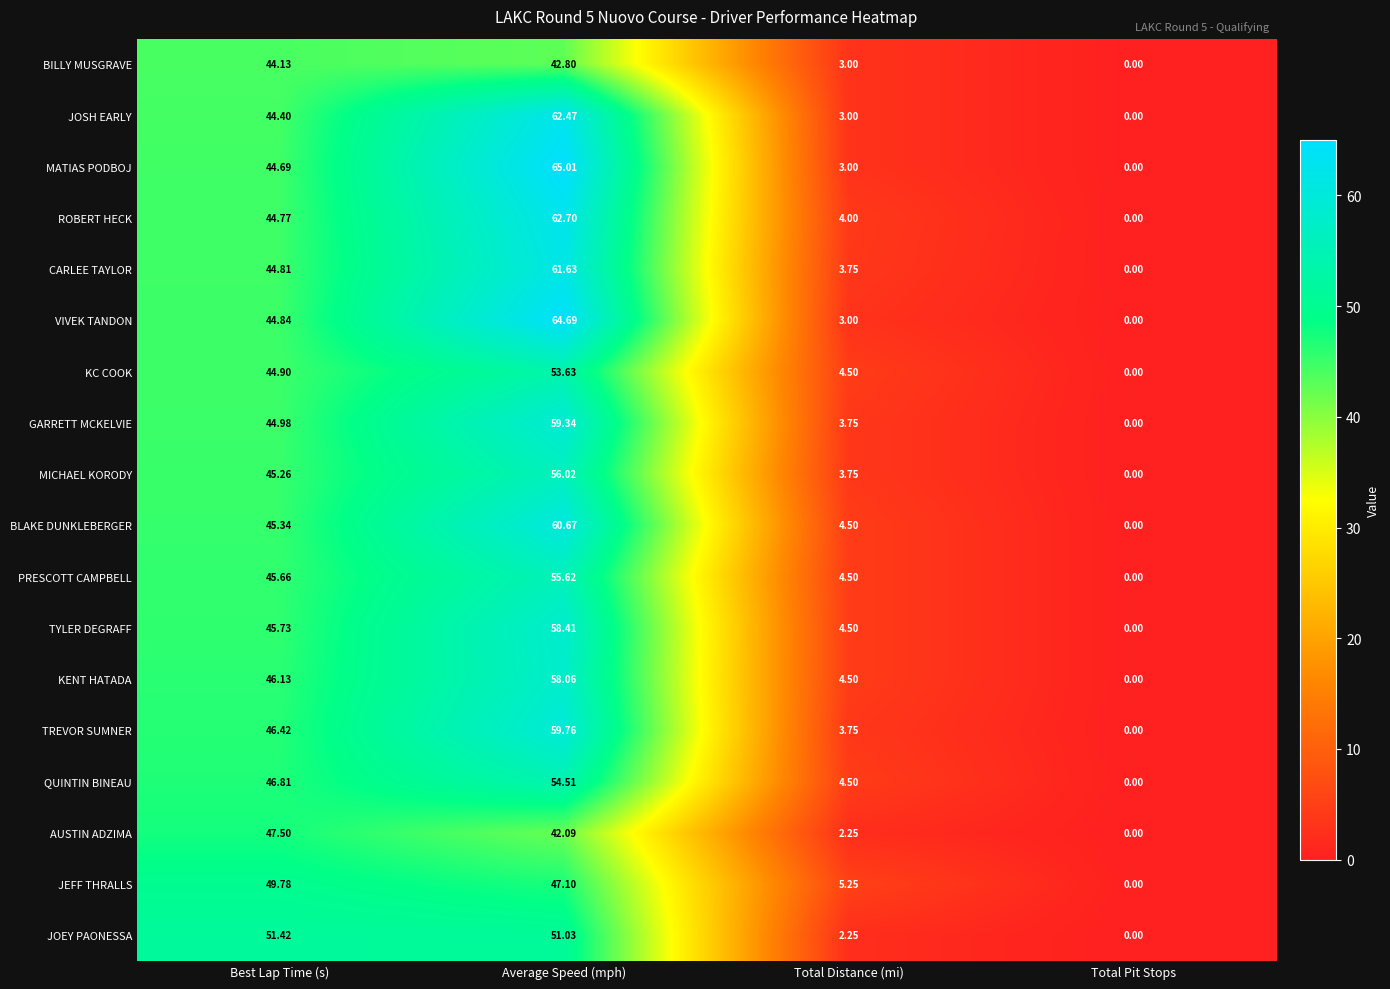

Rank the series by their maximum value, from highest to lowest.

MATIAS PODBOJ, VIVEK TANDON, ROBERT HECK, JOSH EARLY, CARLEE TAYLOR, BLAKE DUNKLEBERGER, TREVOR SUMNER, GARRETT MCKELVIE, TYLER DEGRAFF, KENT HATADA, MICHAEL KORODY, PRESCOTT CAMPBELL, QUINTIN BINEAU, KC COOK, JOEY PAONESSA, JEFF THRALLS, AUSTIN ADZIMA, BILLY MUSGRAVE